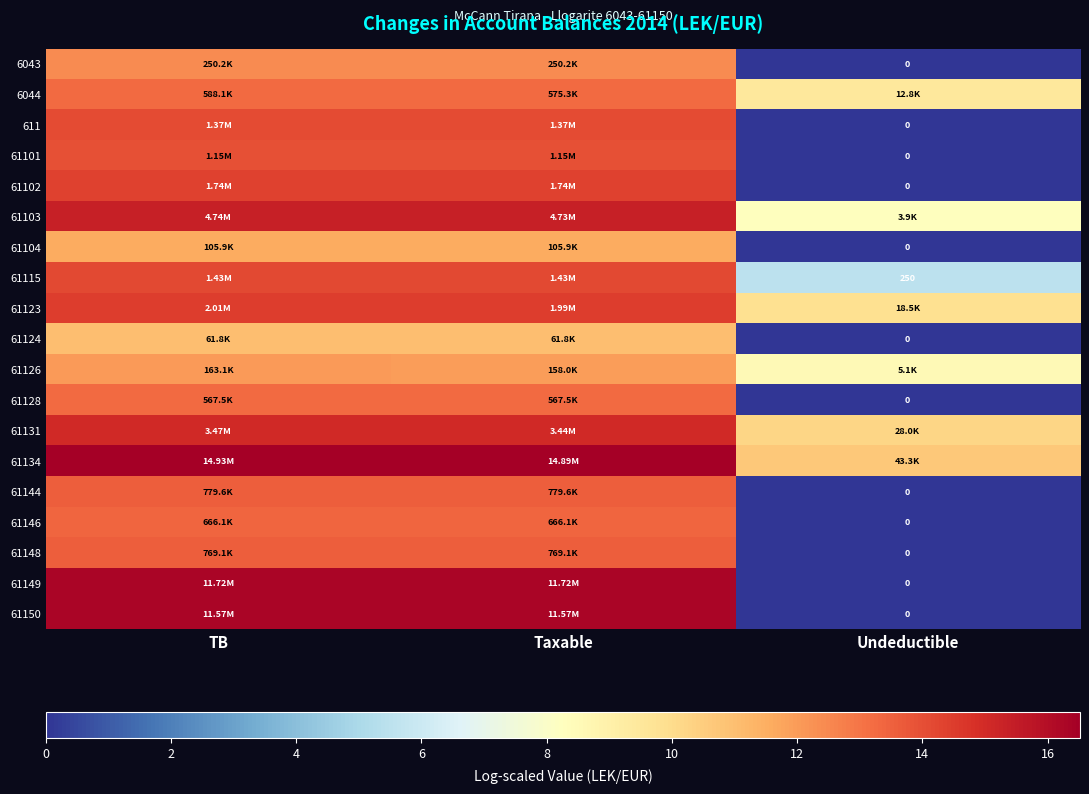

How many data points does each series have?

3